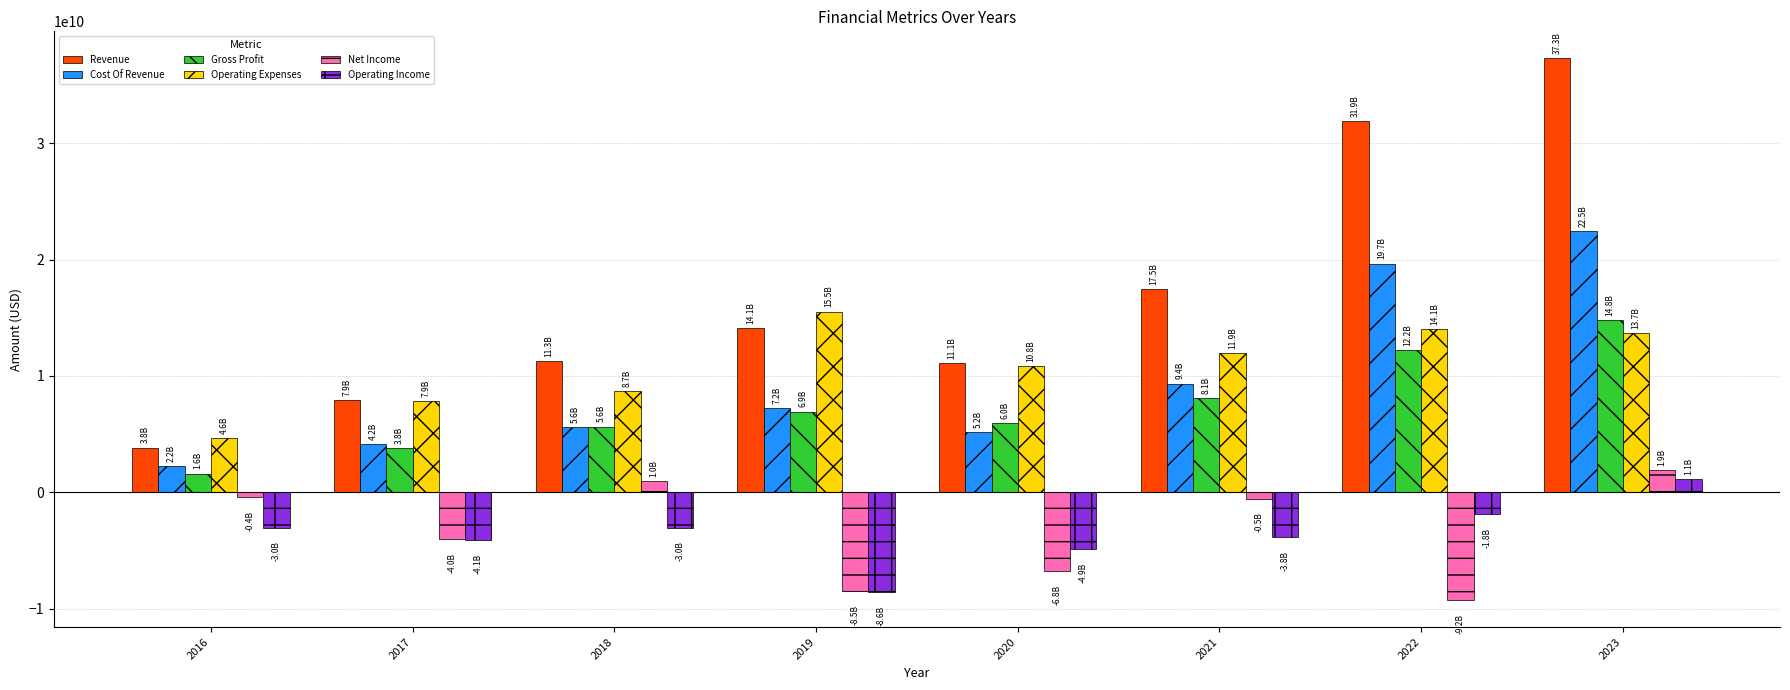

Where is Net Income nearest to the value -3679000000?

2017